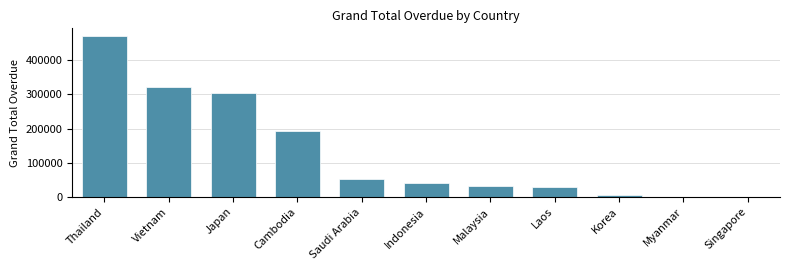

Reading left to right, what are all the values shown in this chart?

Thailand=470013.2	Vietnam=321754.1	Japan=303214.0	Cambodia=192270.2	Saudi Arabia=52184.6	Indonesia=41796.0	Malaysia=31634.1	Laos=27514.0	Korea=4332.0	Myanmar=0.0	Singapore=0.0